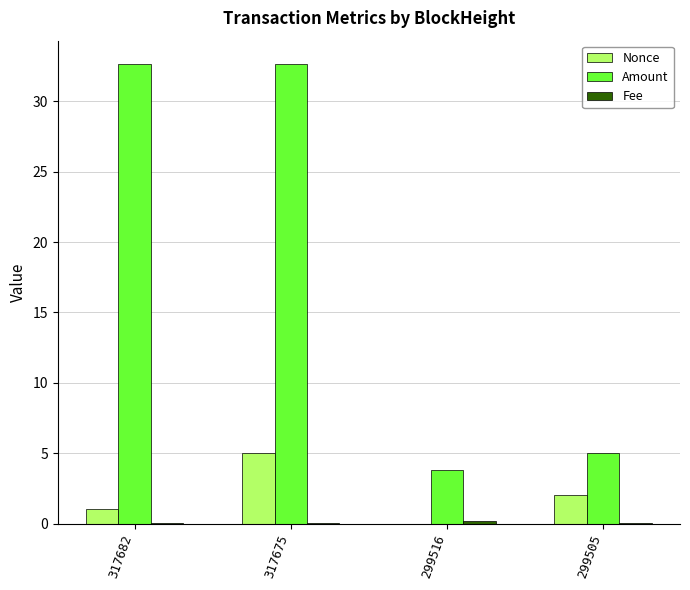

Which series has the largest total across all categories?

Amount